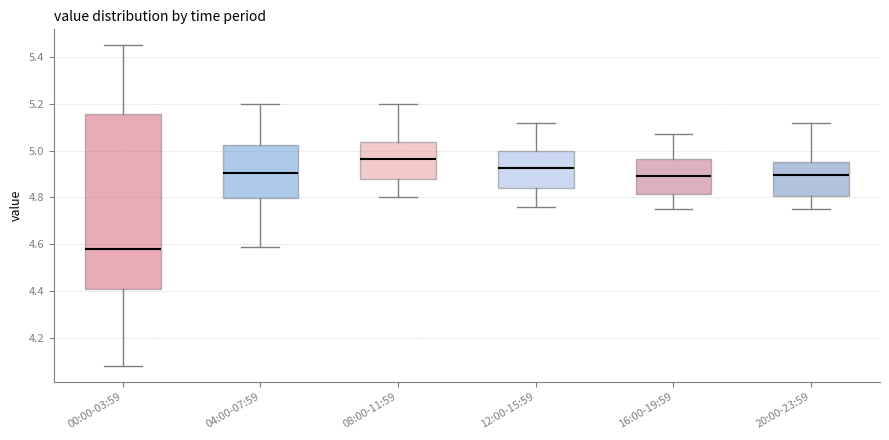

Reading left to right, read every box against the y-axis: the position of its median line, the range the box covers, and the ends of its whiskers. The values are not printed on the chart, so give them approximately, as read against the axis.

00:00-03:59: median 4.58, box 4.42 to 5.16, whiskers 4.08 to 5.46
04:00-07:59: median 4.90, box 4.80 to 5.02, whiskers 4.60 to 5.20
08:00-11:59: median 4.96, box 4.88 to 5.04, whiskers 4.80 to 5.20
12:00-15:59: median 4.92, box 4.84 to 5.00, whiskers 4.76 to 5.12
16:00-19:59: median 4.90, box 4.82 to 4.96, whiskers 4.76 to 5.08
20:00-23:59: median 4.90, box 4.80 to 4.96, whiskers 4.76 to 5.12